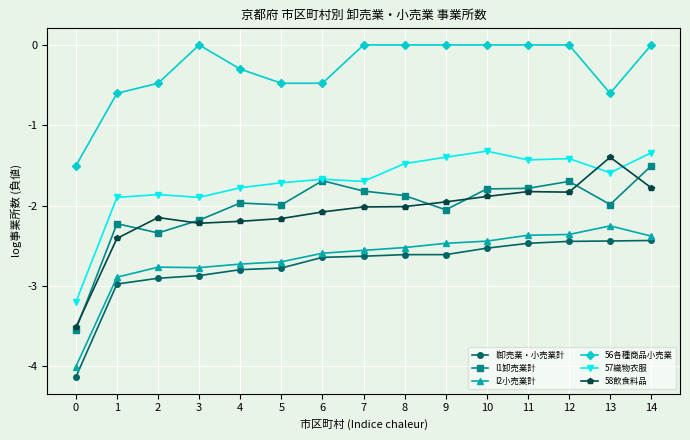

What is the value of the I1卸売業計 point at the 9th from the left?

-1.9